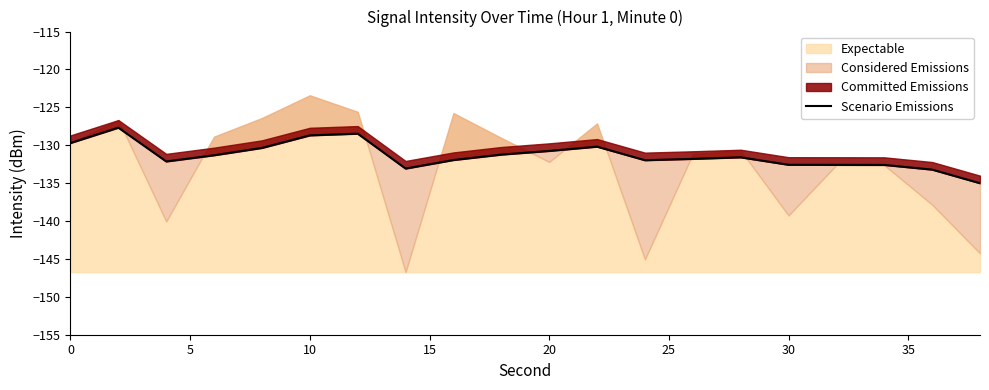

True or false: the data shows -208.2 at 20.

False